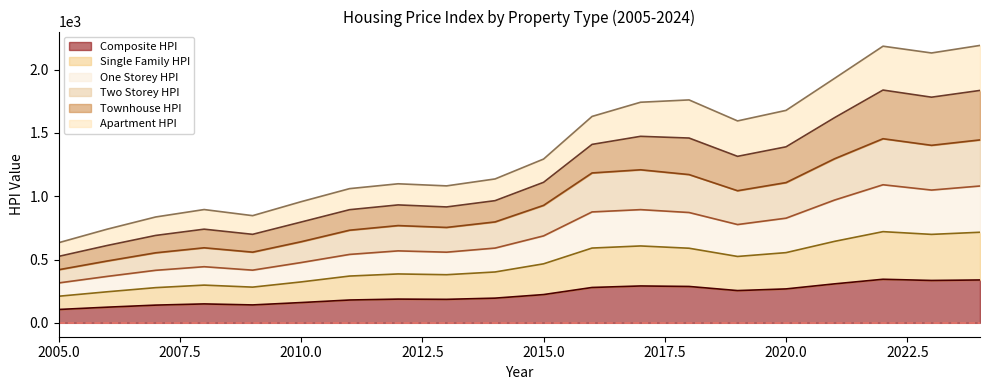

Is the value of Single_Family_HPI at 2008 greater than the value of Two_Storey_HPI at 2020?

No